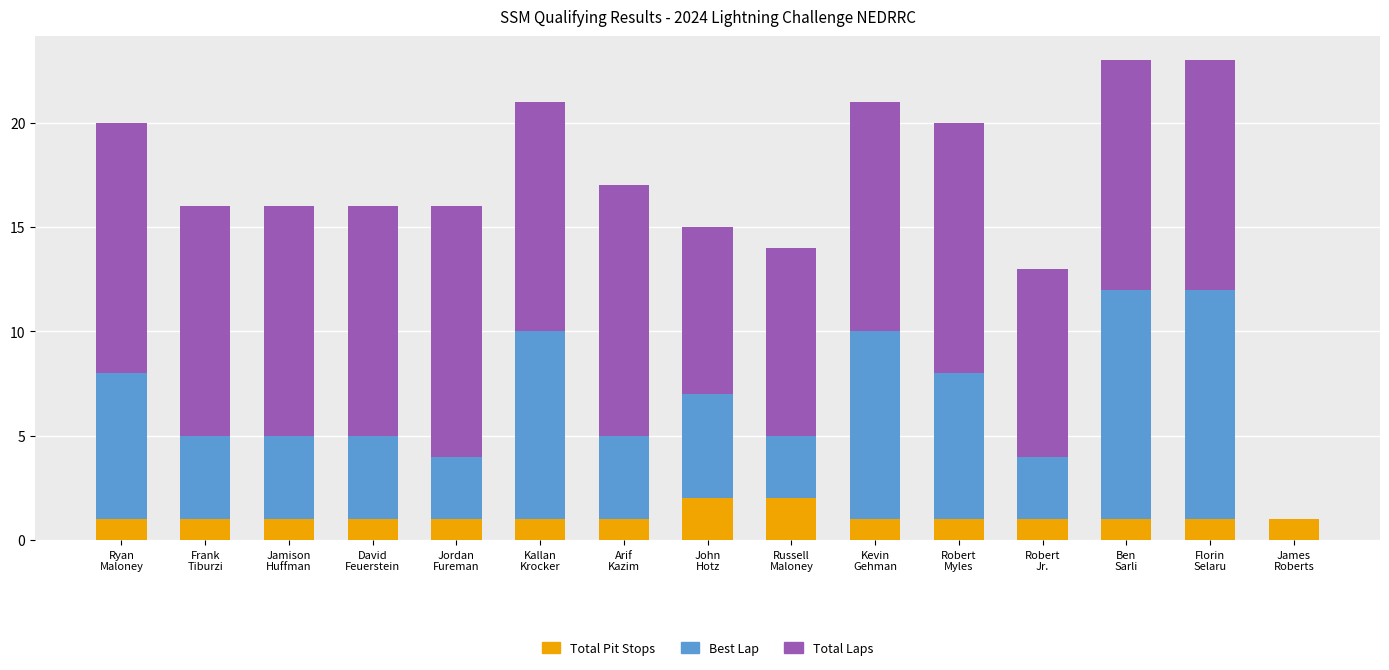

Are the bars grouped side by side (vs. stacked)?

No